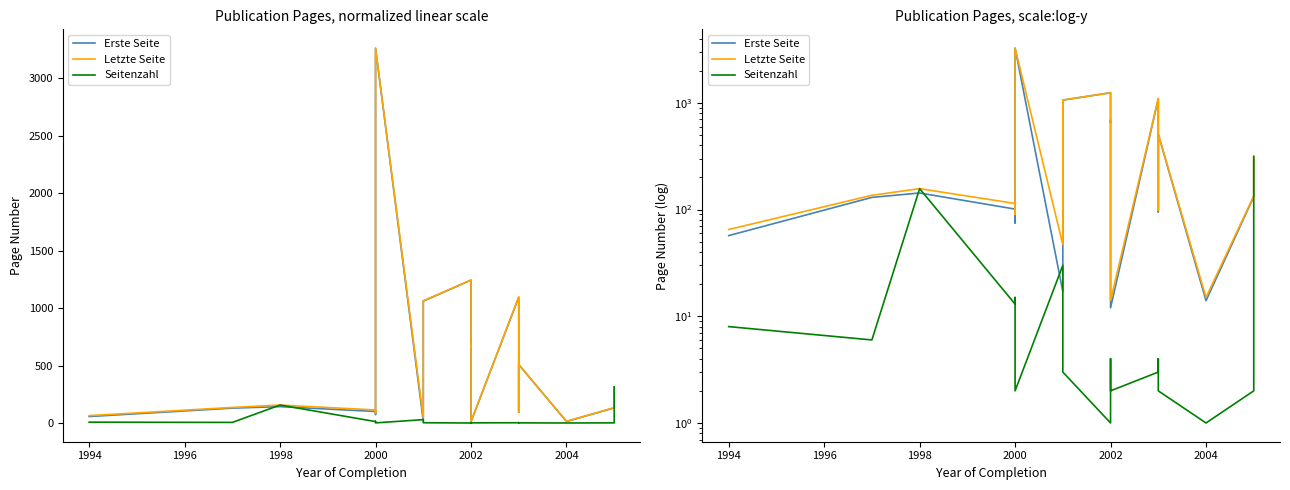

Which series has the largest range (max minus min)?

Erste Seite